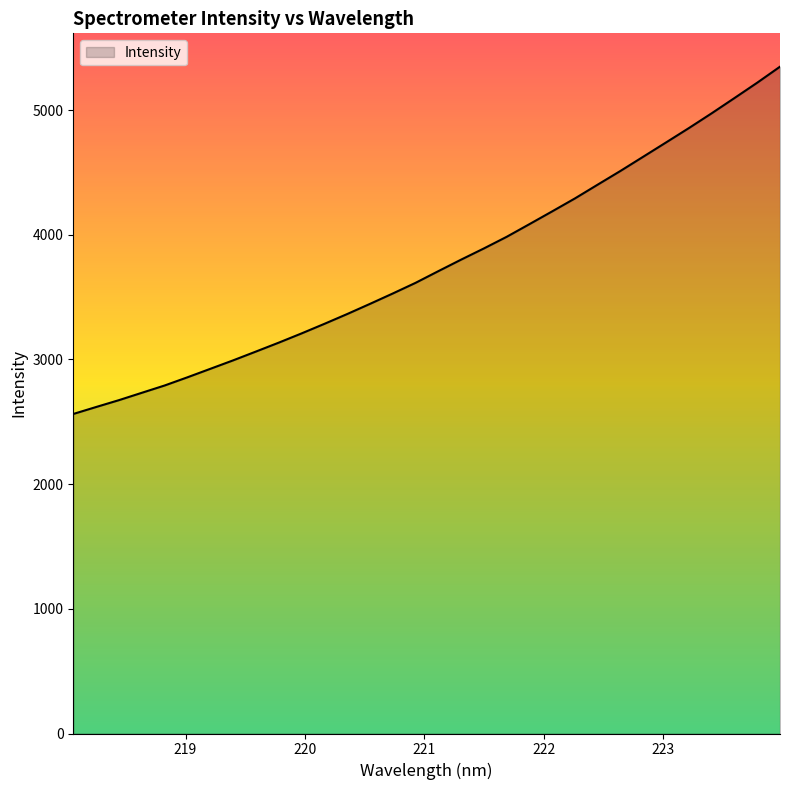

What is the greatest value displayed?

5347.8